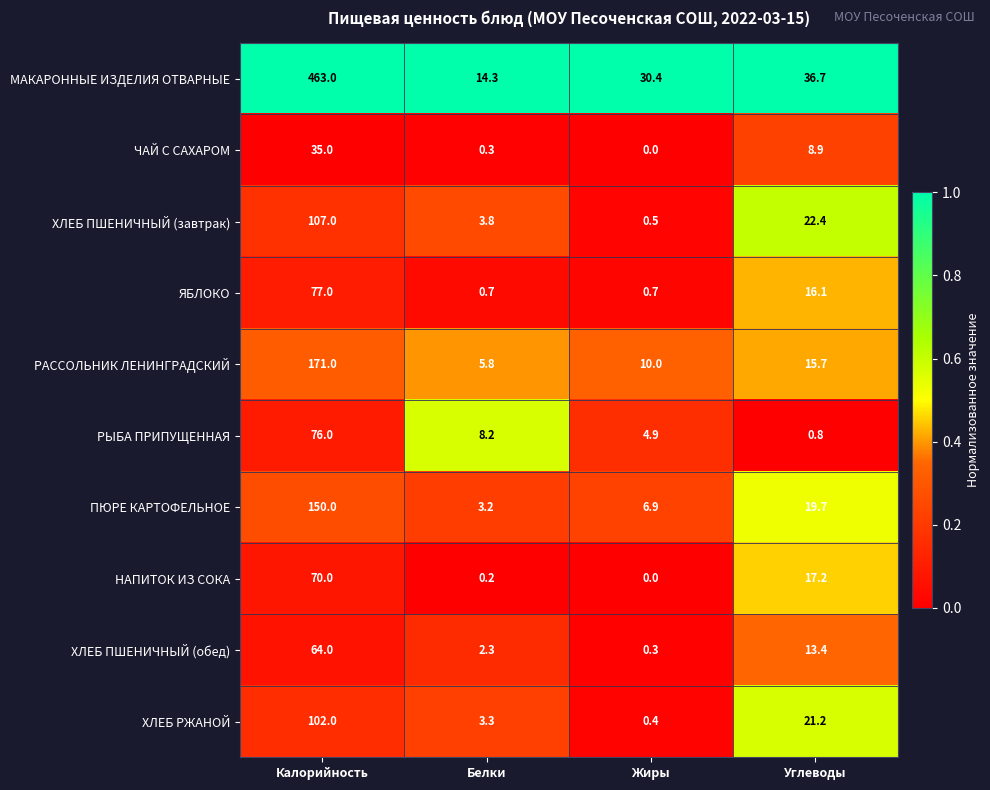

What is the difference between the highest and lowest values at Жиры?

30.4